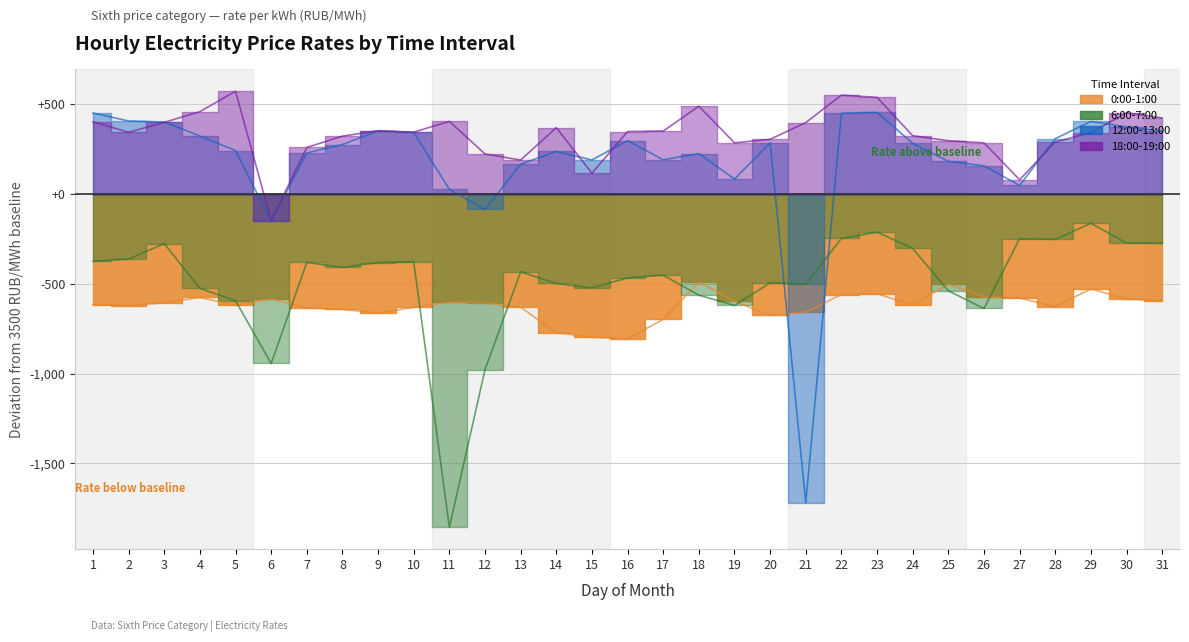

True or false: 0:00-1:00 and 18:00-19:00 cross at least once.

False